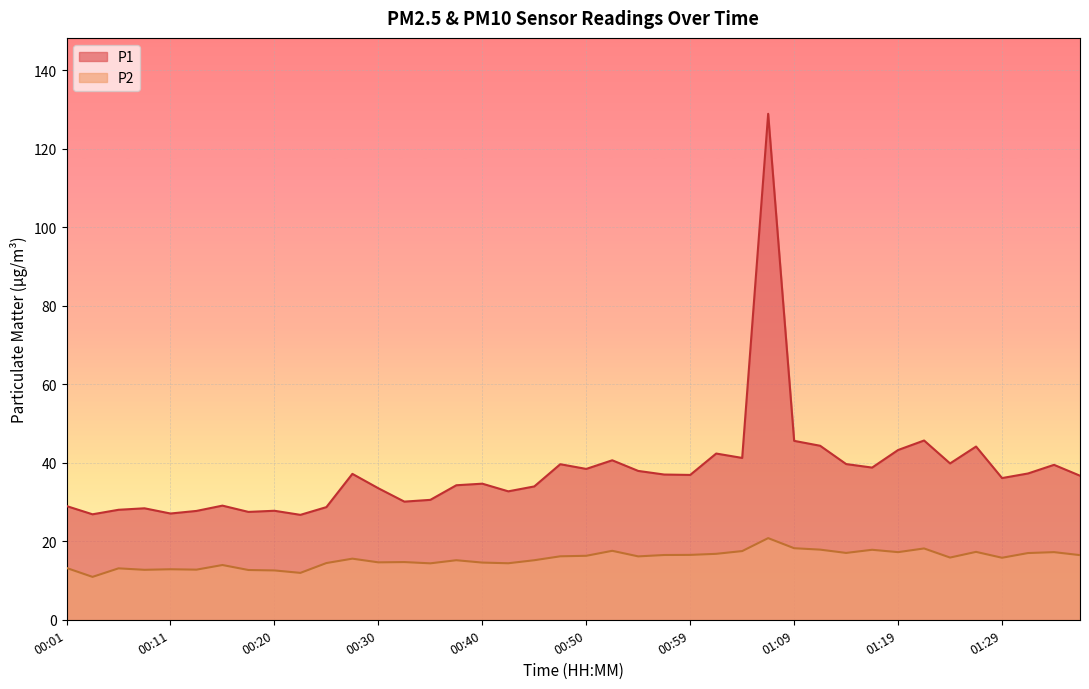

Where is P1 nearest to the value 77?

01:21